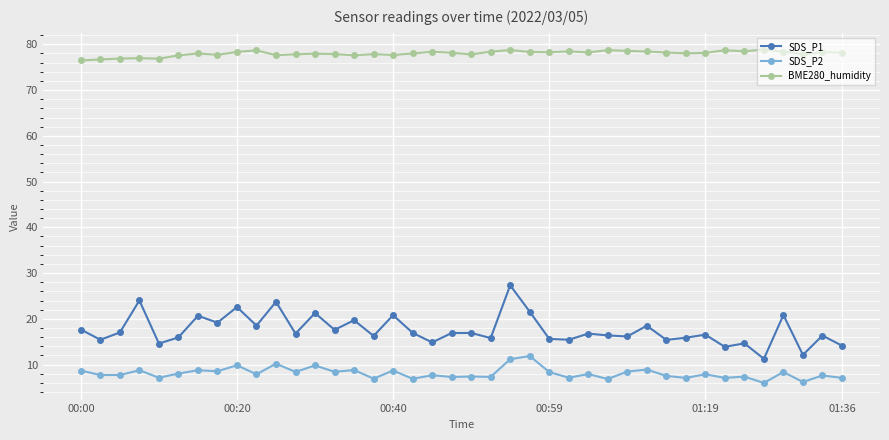

Which series has the widest spread of values?

SDS_P1